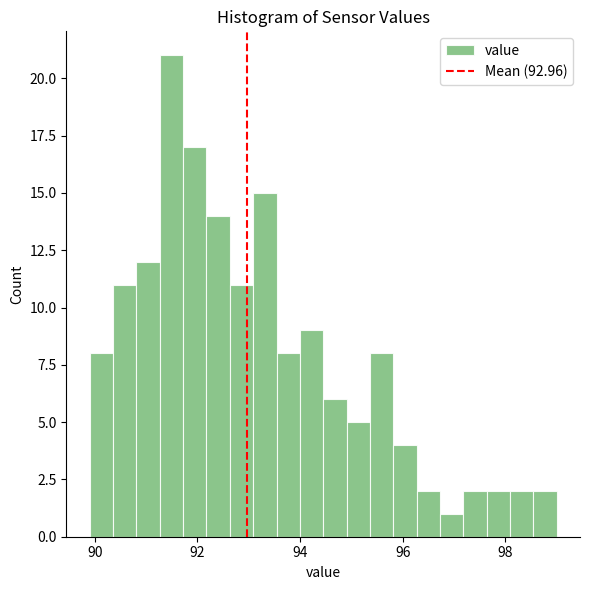

Around what value on the x-axis is the tallest bar? Give the approximate position of its centre, as read against the axis.

91.4